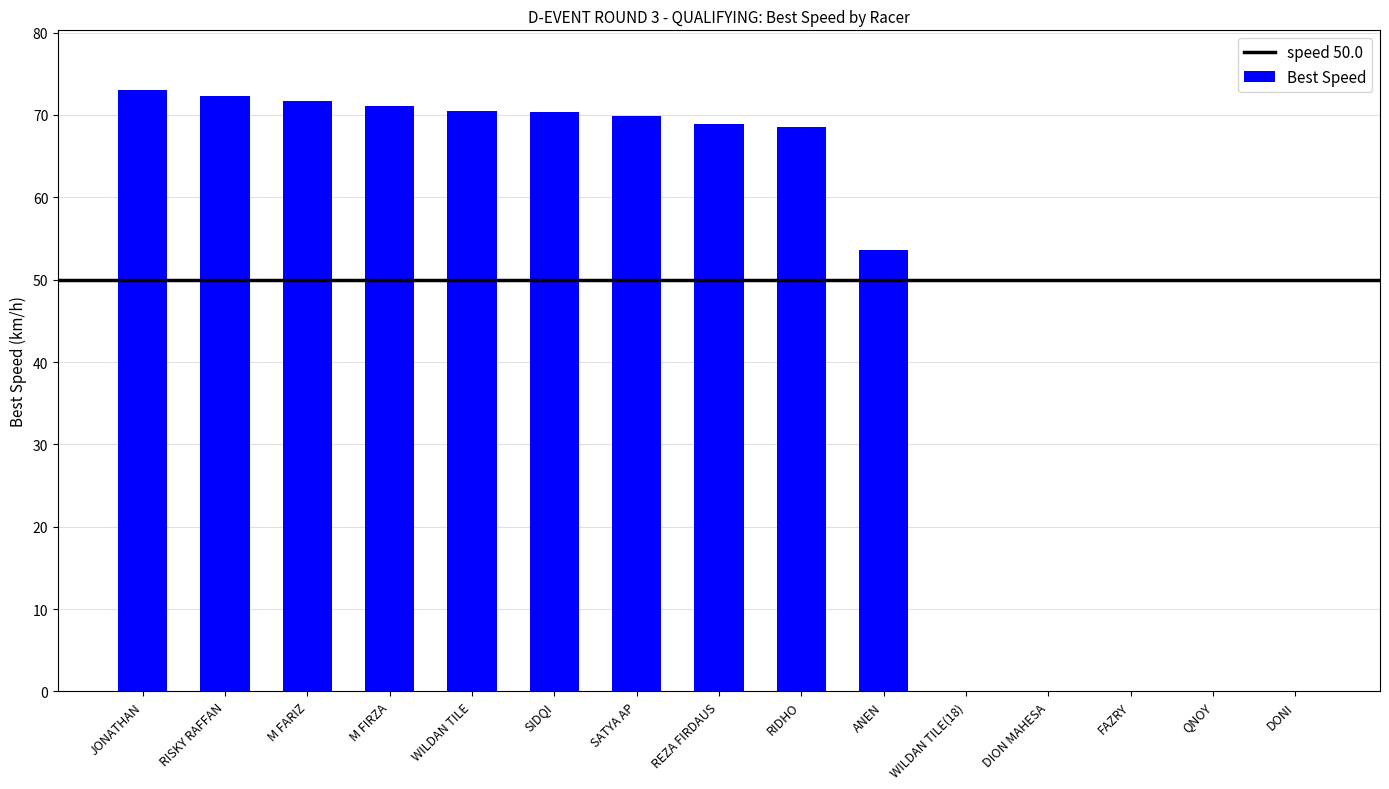

What is the greatest value displayed?

73.0